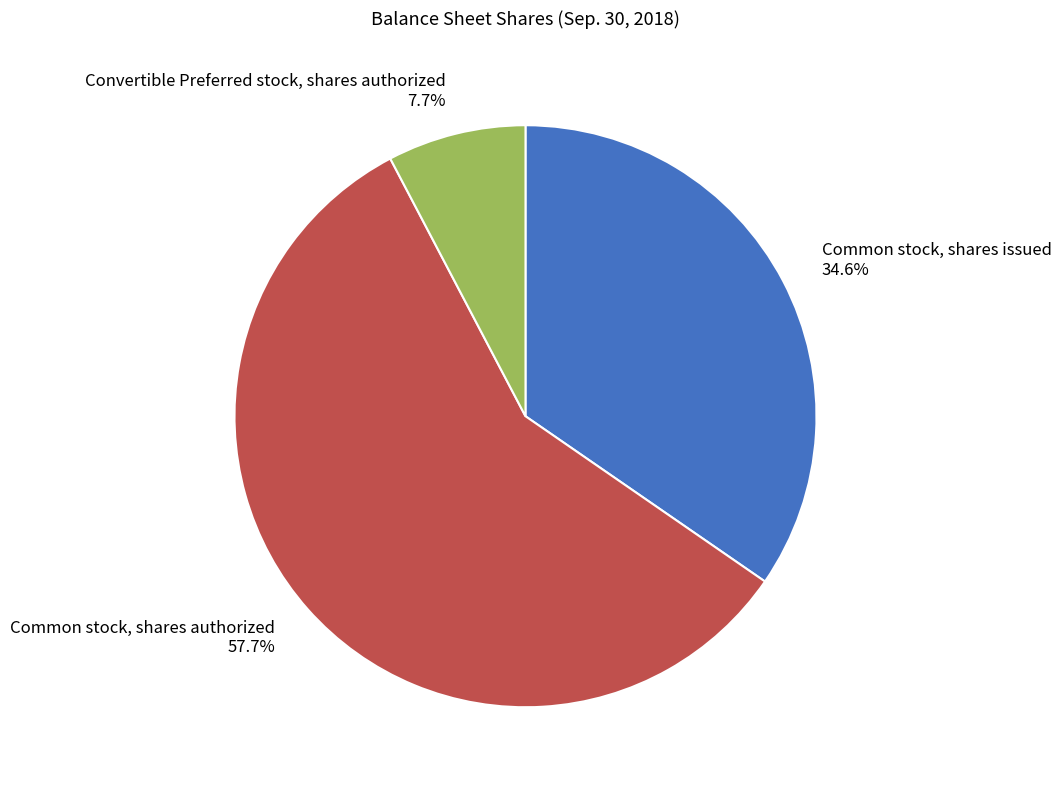

Combined, do Convertible Preferred stock, shares authorized and Common stock, shares authorized account for over 50%?

Yes